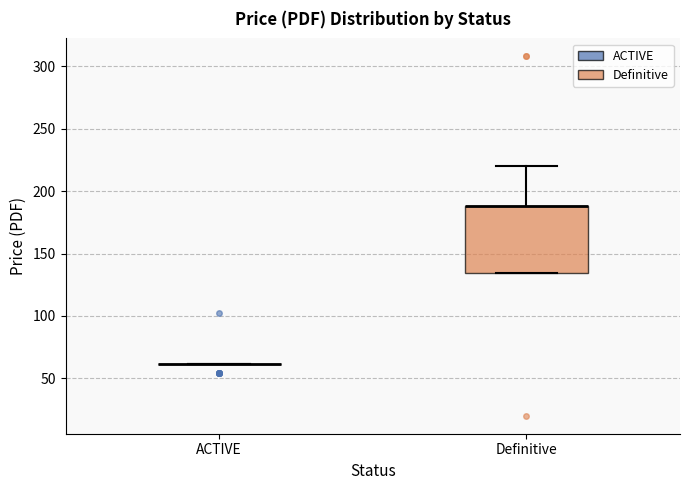

Which box is the tallest, from its lower edge to its upper edge?

Definitive